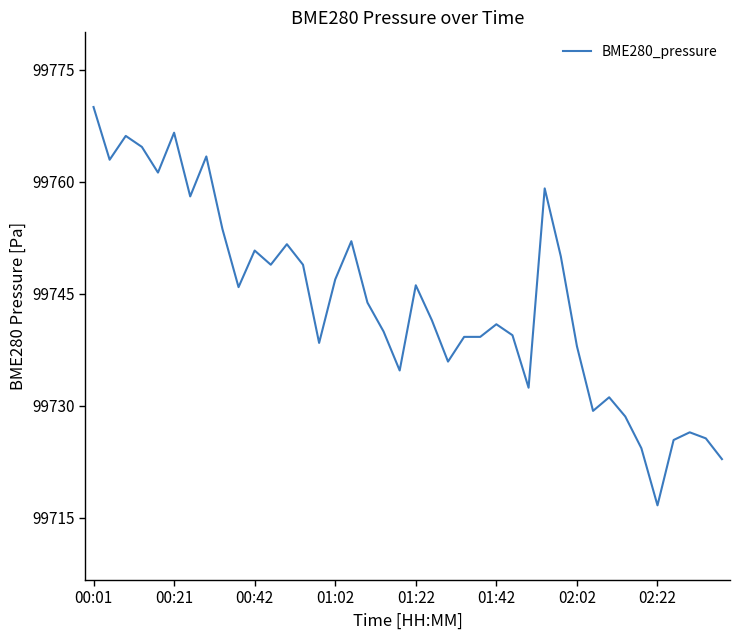

What is the difference between the maximum and minimum values?

53.3